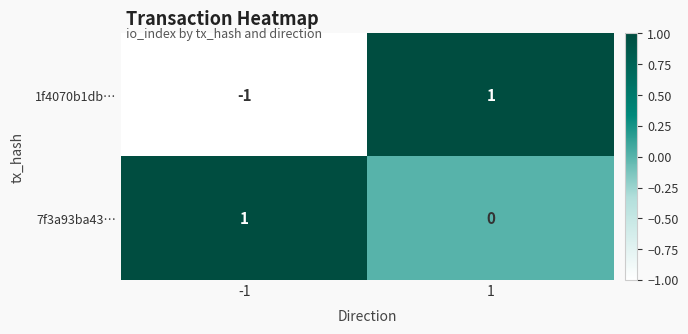

True or false: 7f3a93ba43… has a value of 1 at -1.

True